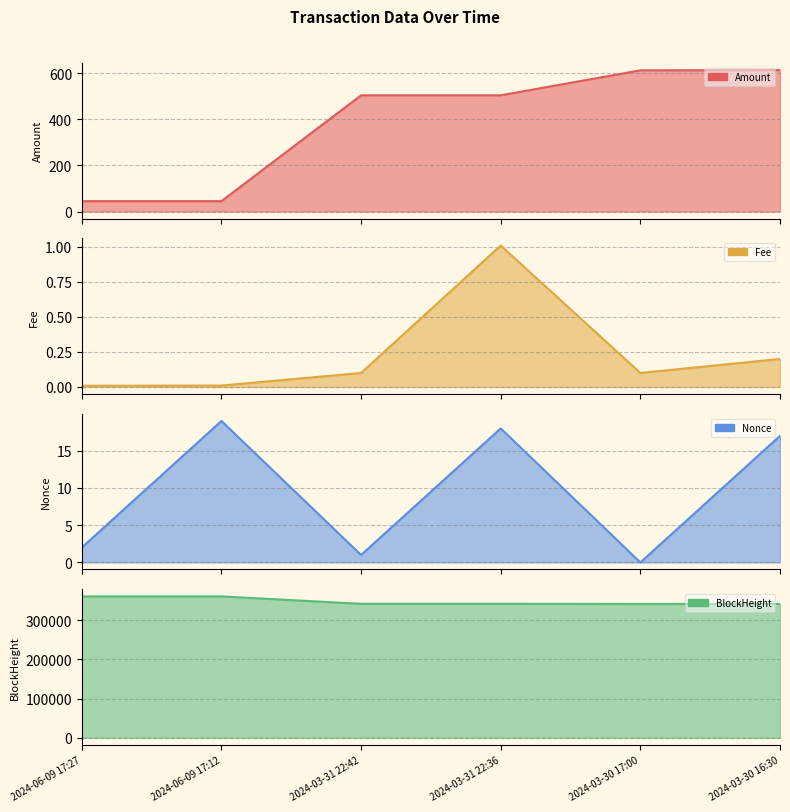

How many values in the BlockHeight series are below 342036?

3